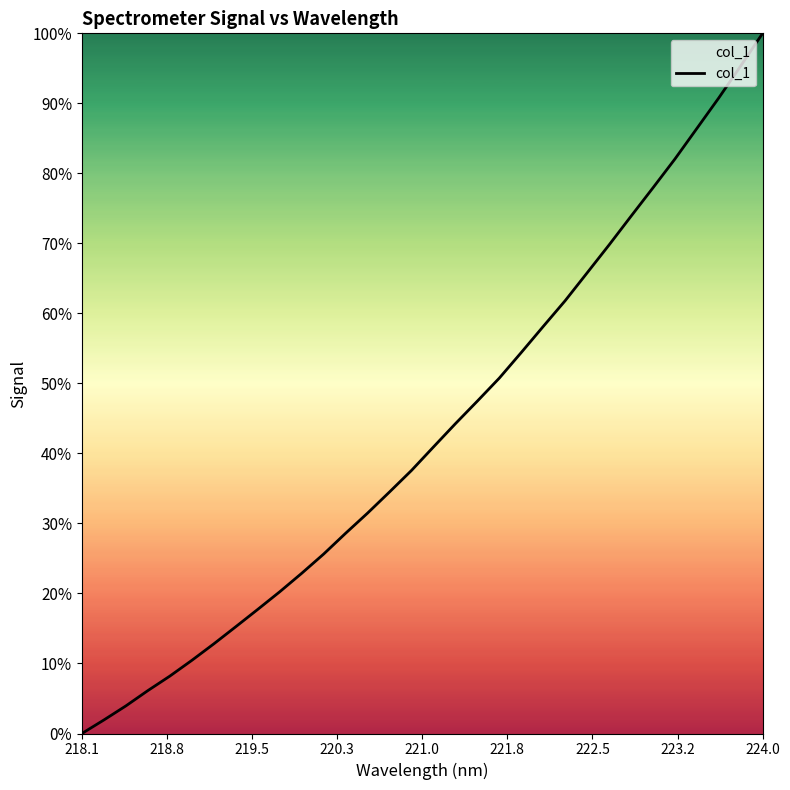

What is the difference between the maximum and minimum values?

100.0